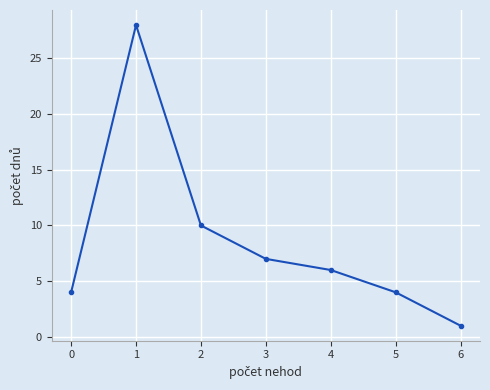

At which category does the chart reach its minimum across all series?

6